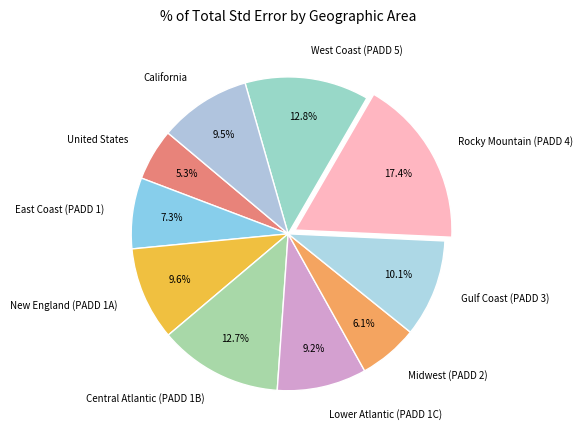

How many segments does this pie chart have?

10